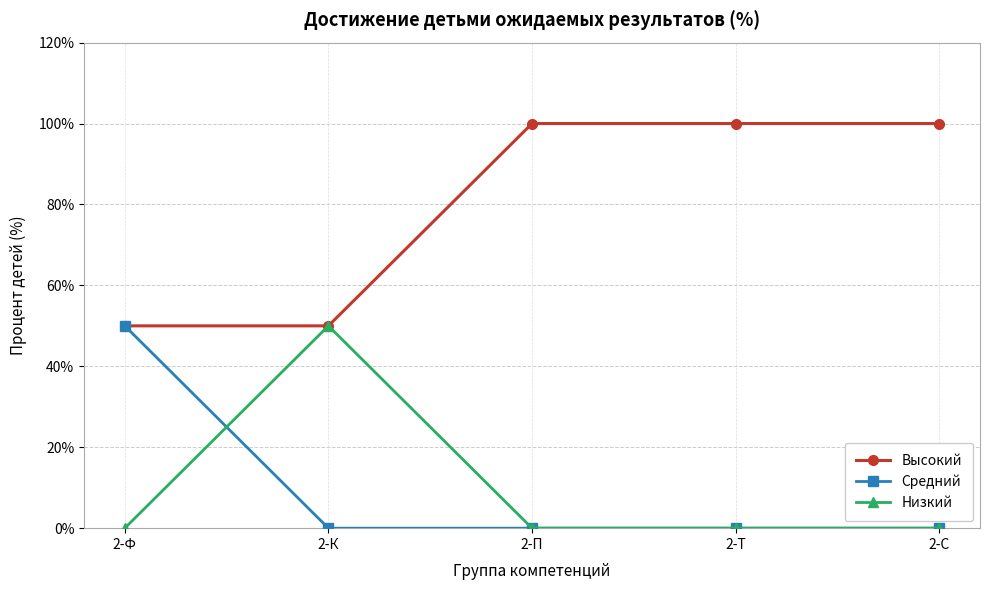

What is the label of the 2nd point from the right?

2-Т